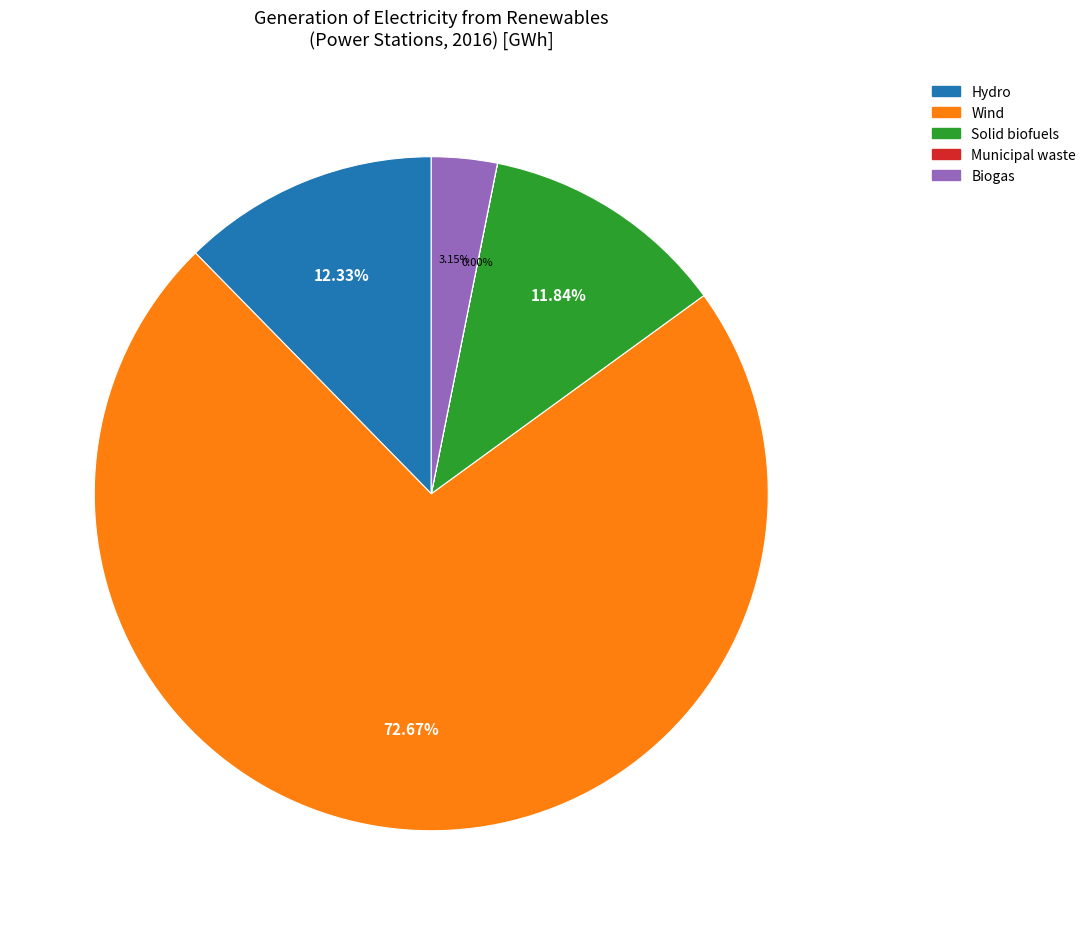

Which slice is the largest?

Wind